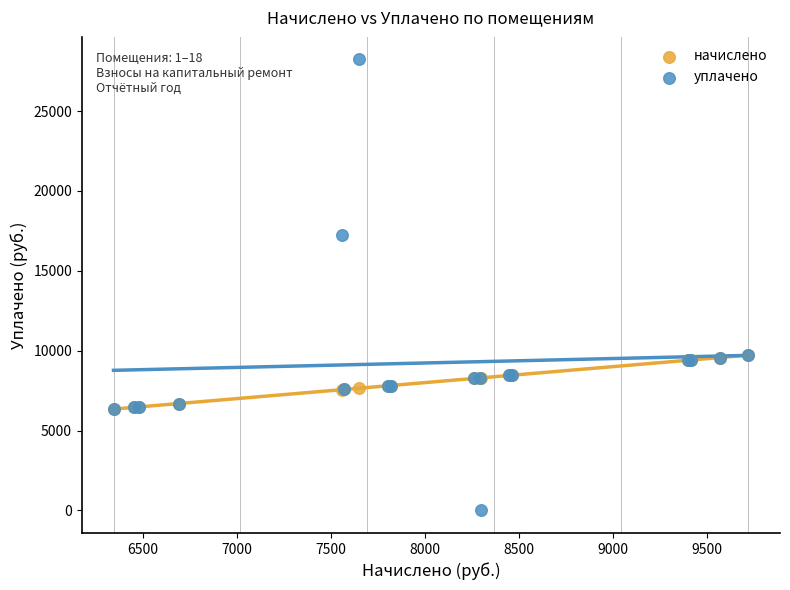

Which series has the widest spread of Y values?

уплачено